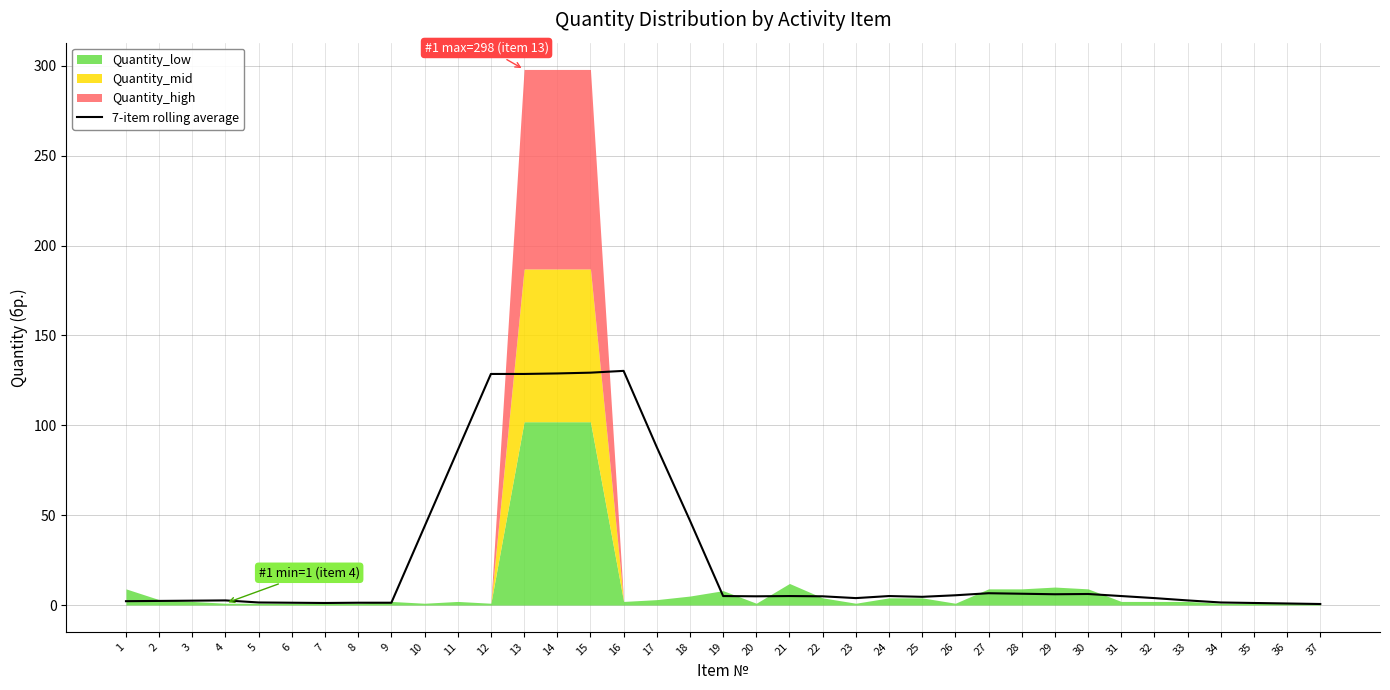

Read the value at 25.

4.6